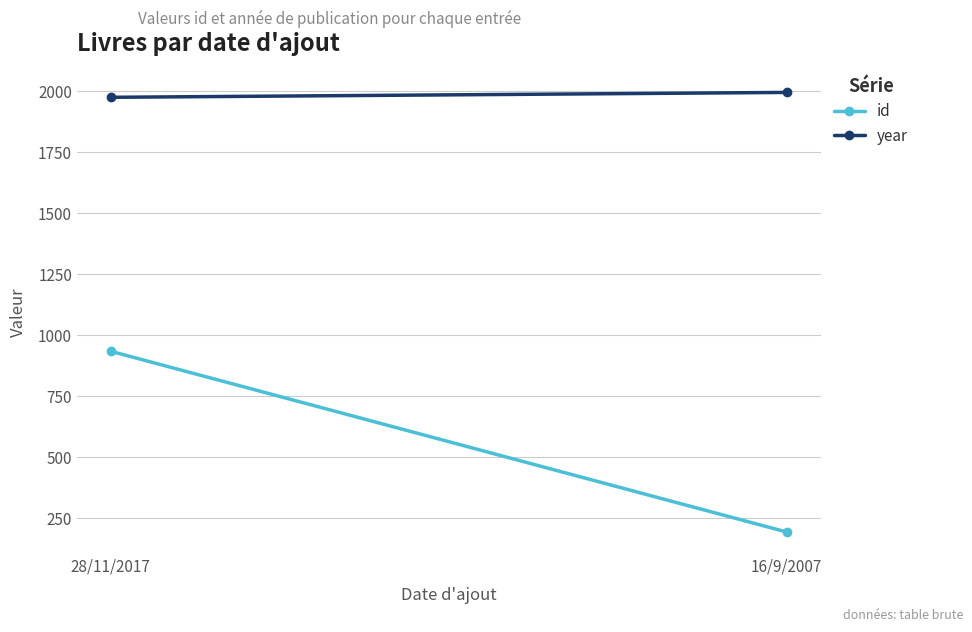

Which category has the highest value in the id series?

28/11/2017